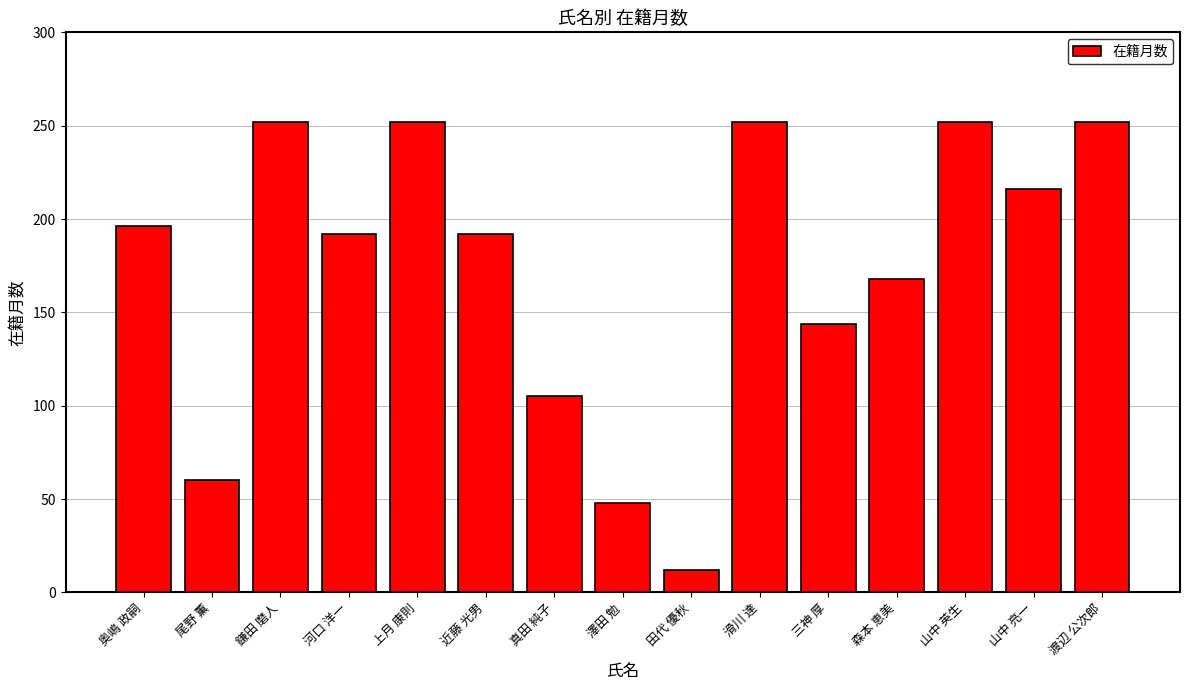

Count the values in the range 105 to 252.

12